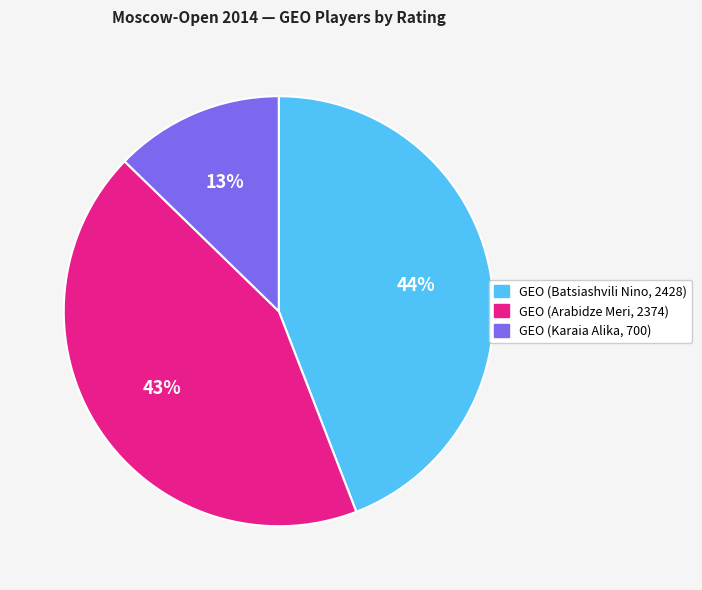

Which slice is the smallest?

GEO (Karaia Alika, 700)